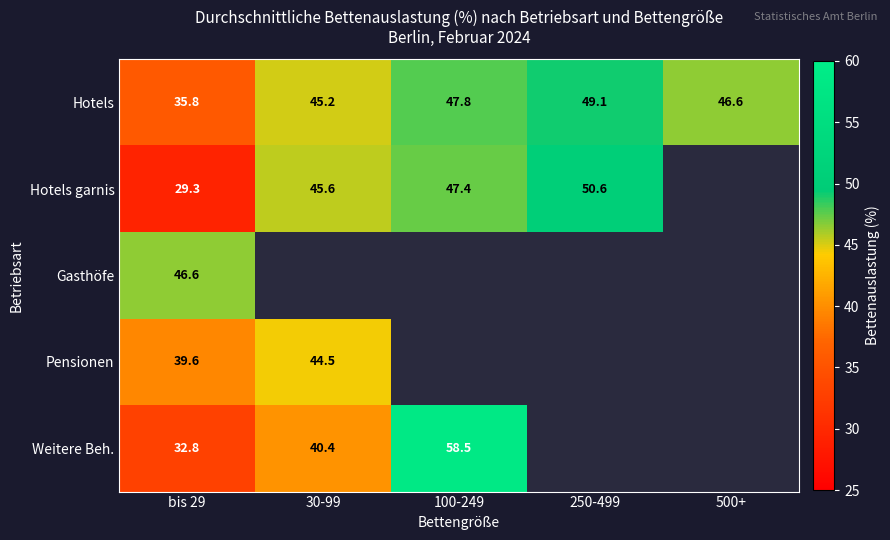

At which category is the sum across all series the highest?

bis 29